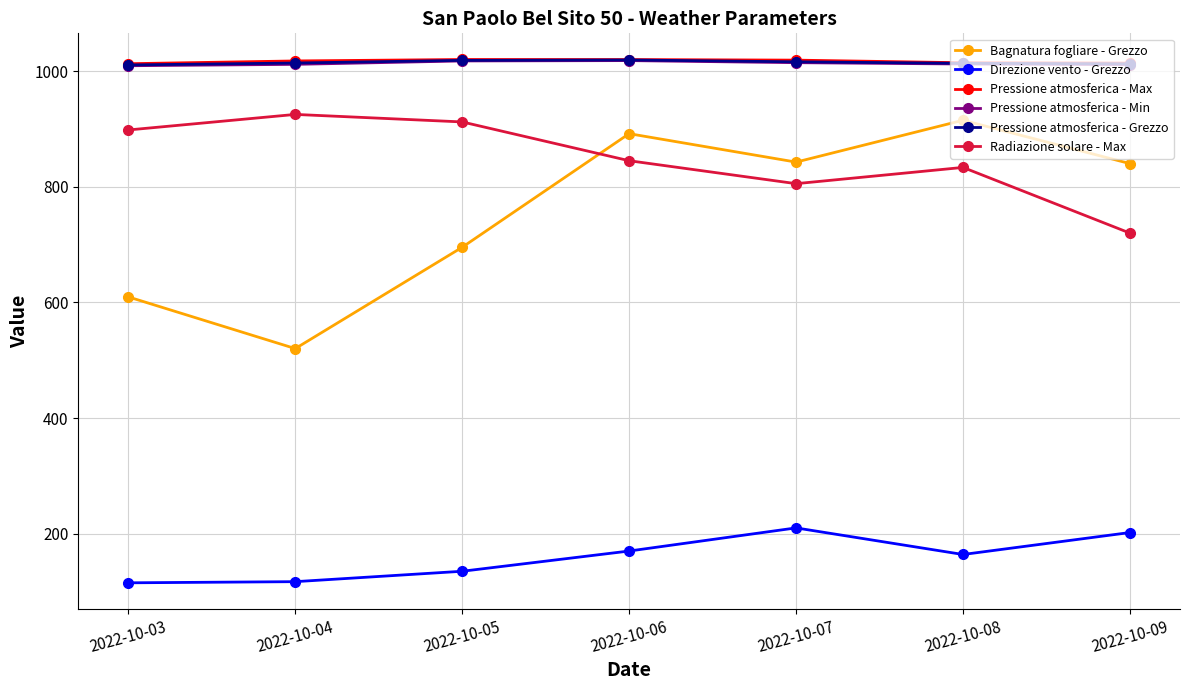

How many lines are shown in the chart?

6